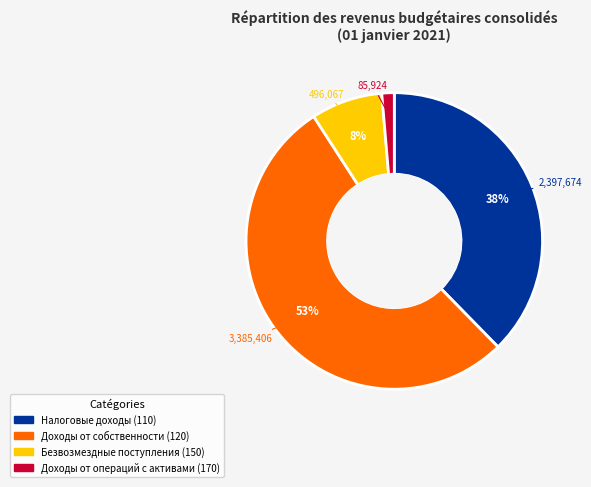

Is the sum of Налоговые доходы (110) and Безвозмездные поступления (150) greater than half?

No